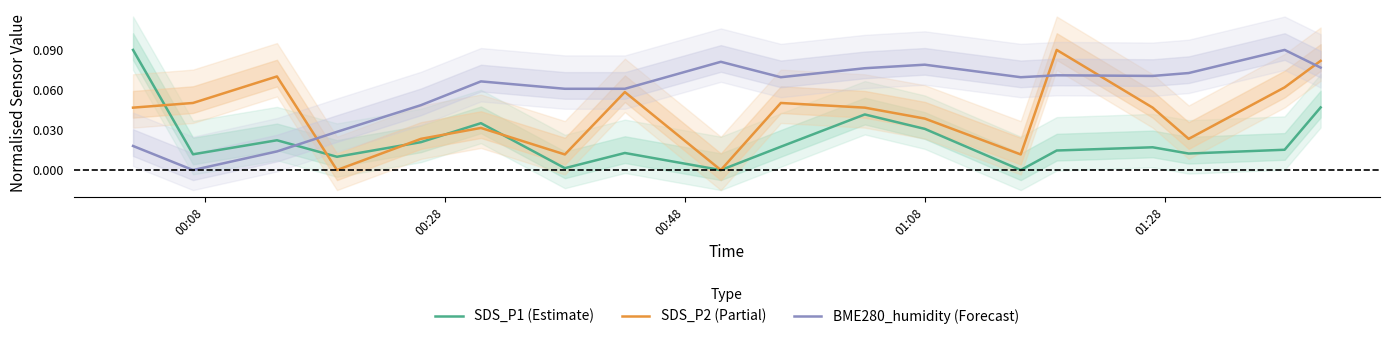

Does the chart have visible grid lines?

No